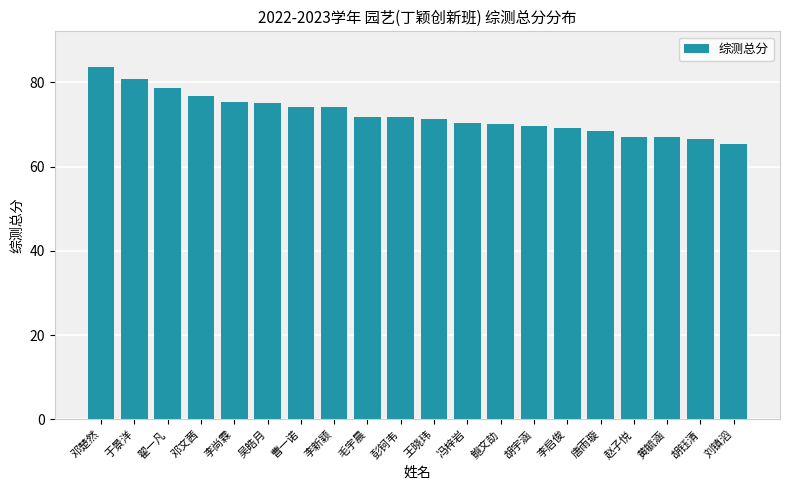

Is it true that the value at 唐雨璇 is 68.5?

True